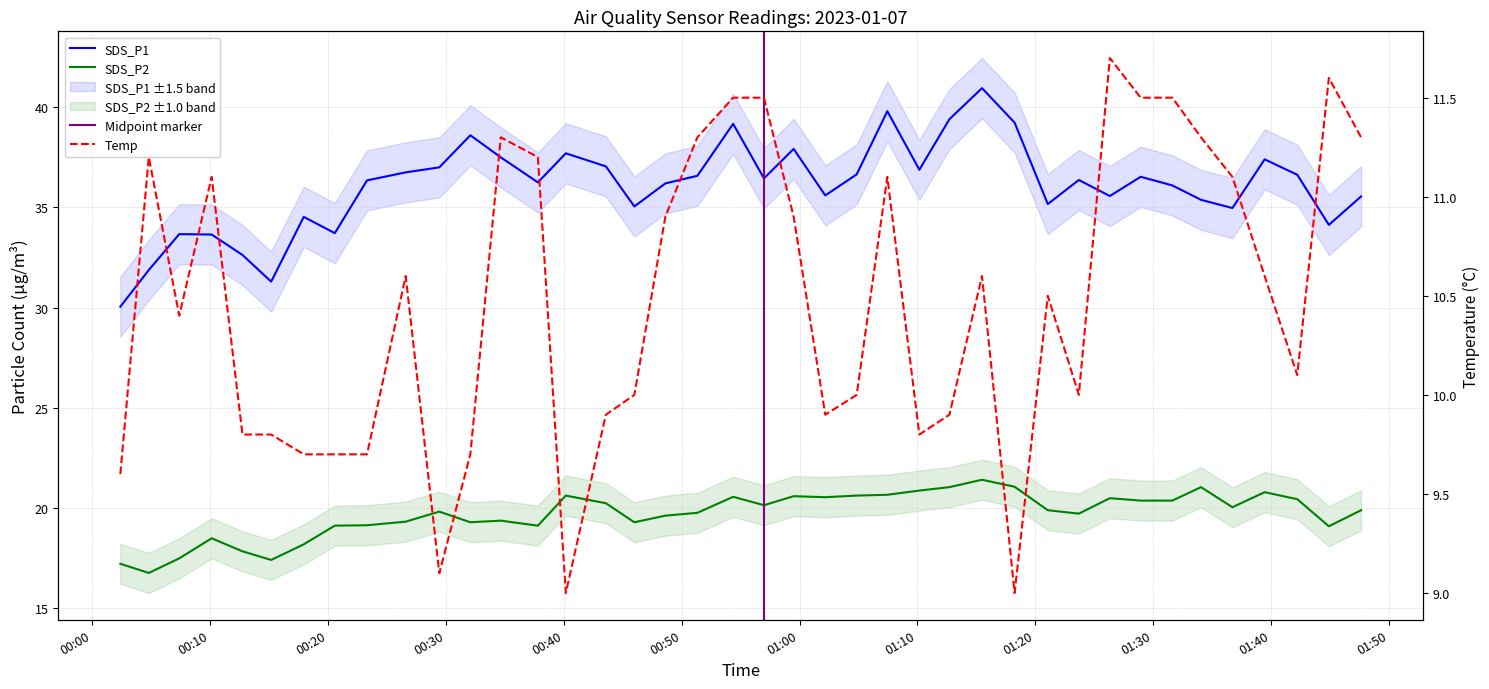

Reading right to left, what are all the values shown in this chart?

SDS_P1: 35.5	34.1	36.6	37.4	35.0	35.4	36.1	36.5	35.6	36.4	35.2	39.2	41.0	39.4	36.9	39.8	36.6	35.6	37.9	36.5	39.2	36.6	36.2	35.0	37.0	37.7	36.2	37.5	38.6	37.0	36.8	36.4	33.7	34.5	31.3	32.6	33.6	33.7	31.9	30.1
SDS_P2: 19.9	19.1	20.4	20.8	20.1	21.1	20.4	20.4	20.5	19.7	19.9	21.1	21.4	21.1	20.9	20.7	20.6	20.6	20.6	20.1	20.6	19.8	19.6	19.3	20.2	20.6	19.1	19.4	19.3	19.8	19.3	19.1	19.1	18.2	17.4	17.9	18.5	17.5	16.8	17.2
Temp: 11.3	11.6	10.1	10.6	11.1	11.3	11.5	11.5	11.7	10.0	10.5	9.0	10.6	9.9	9.8	11.1	10.0	9.9	10.9	11.5	11.5	11.3	10.9	10.0	9.9	9.0	11.2	11.3	9.7	9.1	10.6	9.7	9.7	9.7	9.8	9.8	11.1	10.4	11.2	9.6